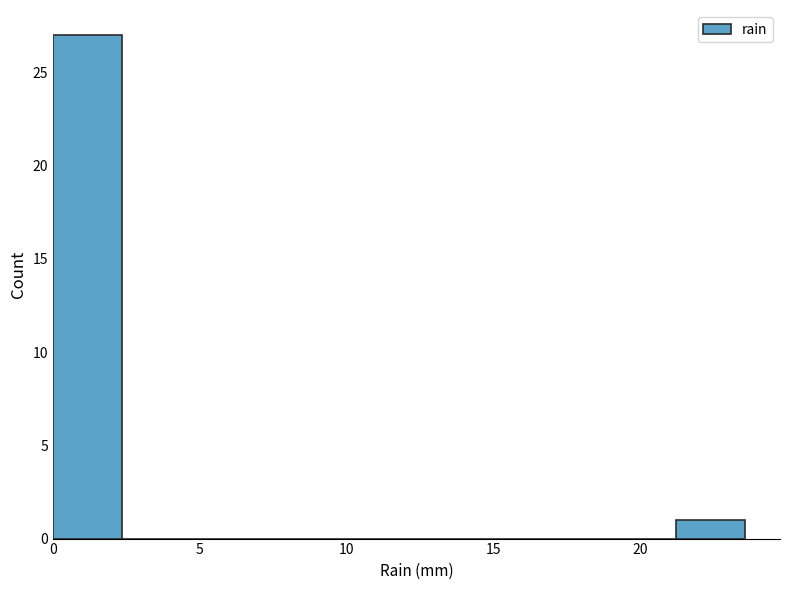

Reading left to right, list every bar in this chart as the range it spans on the x-axis followed by its height. Neither the bar edges nor the heights are printed on the chart, so give them approximately, as read against the axes.

0.0 to 2.5: 27
2.5 to 4.5: 0
4.5 to 7.0: 0
7.0 to 9.5: 0
9.5 to 12.0: 0
12.0 to 14.0: 0
14.0 to 16.5: 0
16.5 to 19.0: 0
19.0 to 21.0: 0
21.0 to 23.5: 1